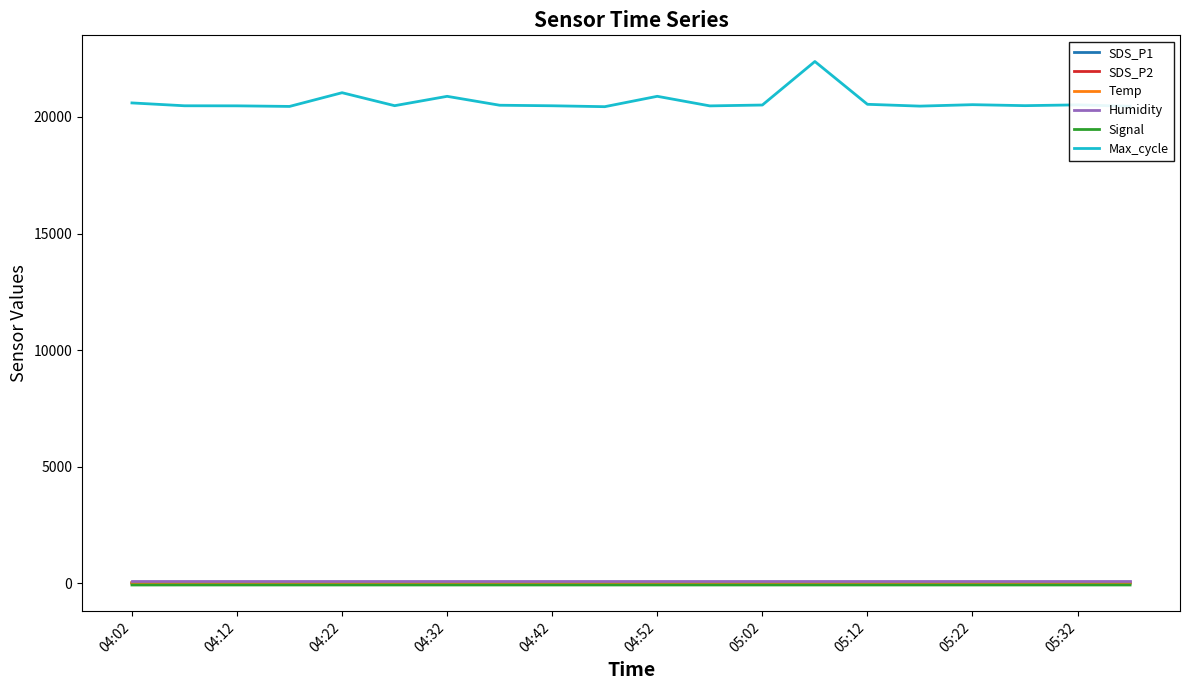

Which series has the largest total across all categories?

Max_cycle